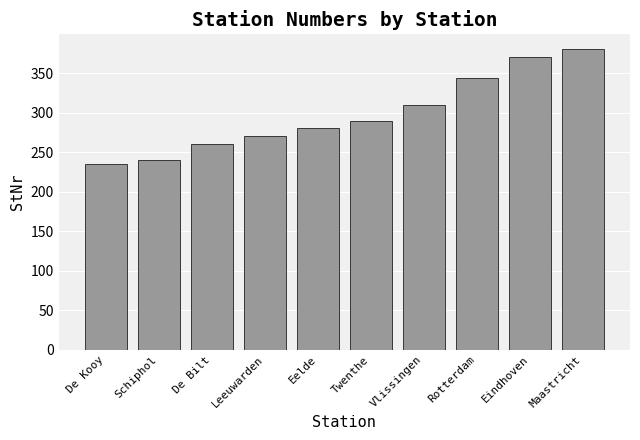

How many data points does each series have?

10